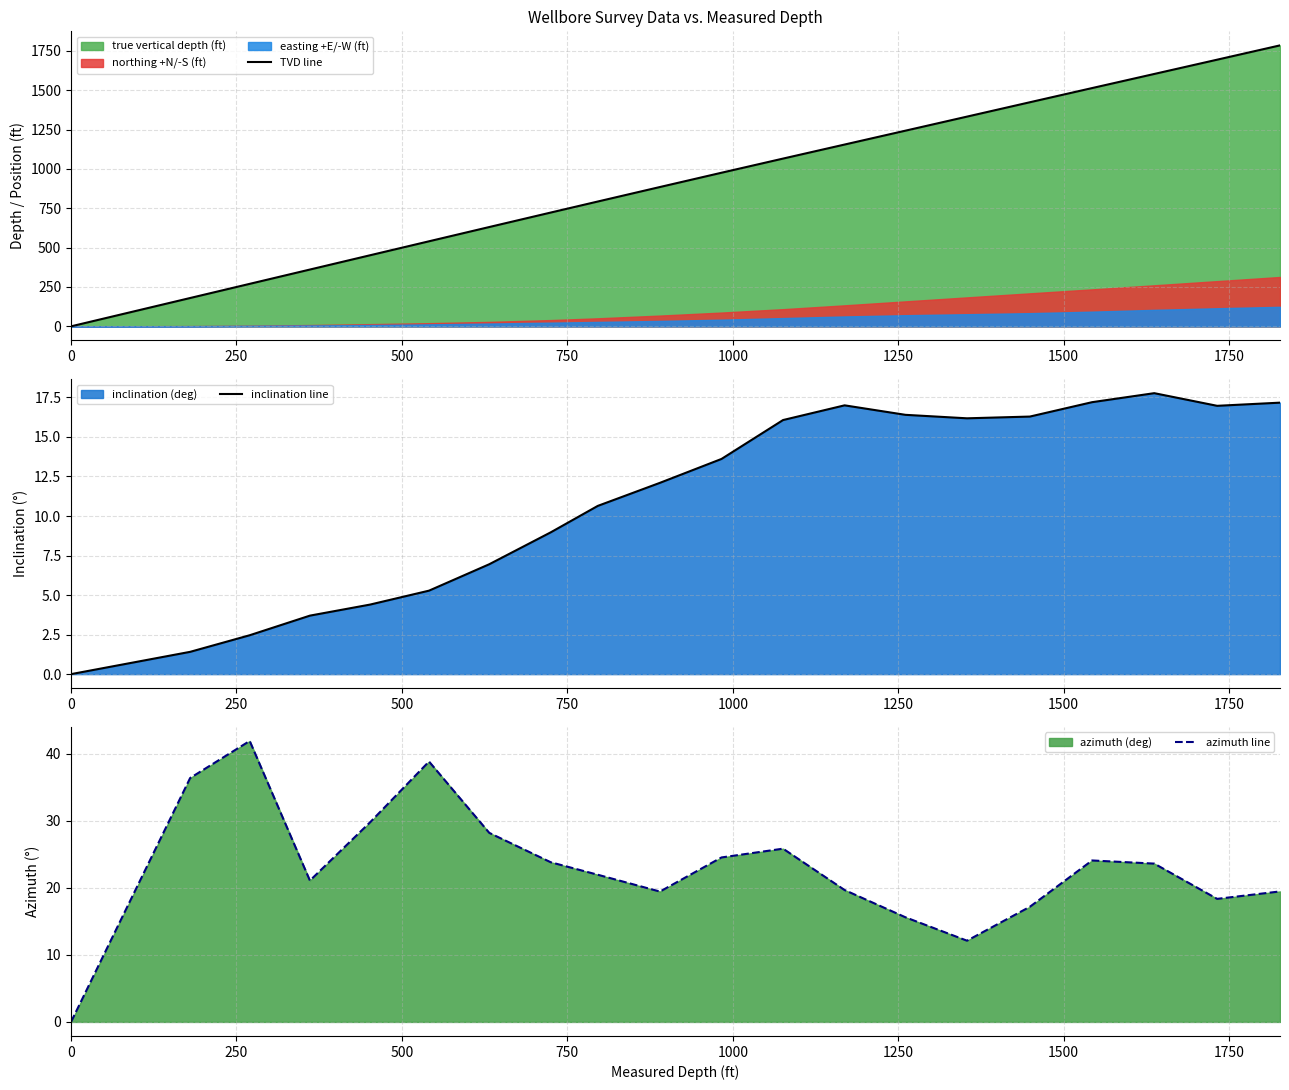

True or false: TVD line and azimuth line cross at least once.

False